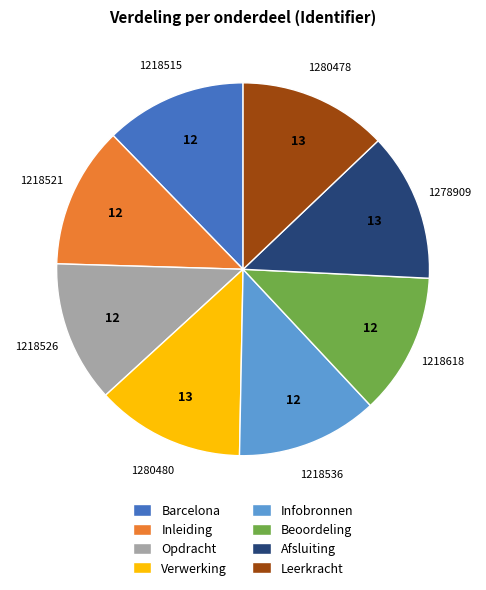

Approximately how many times larger is the value at Leerkracht compared to Beoordeling?

1.1